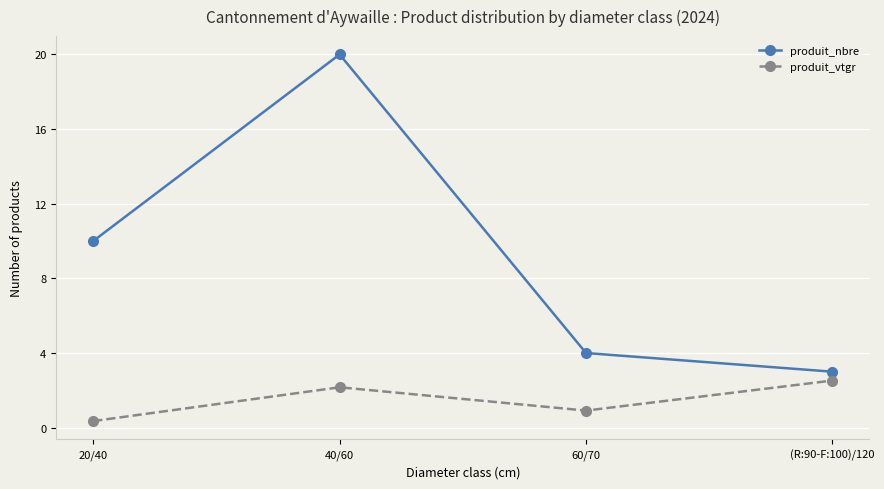

What is the difference between the second highest and minimum values in the produit_vtgr series?

1.8